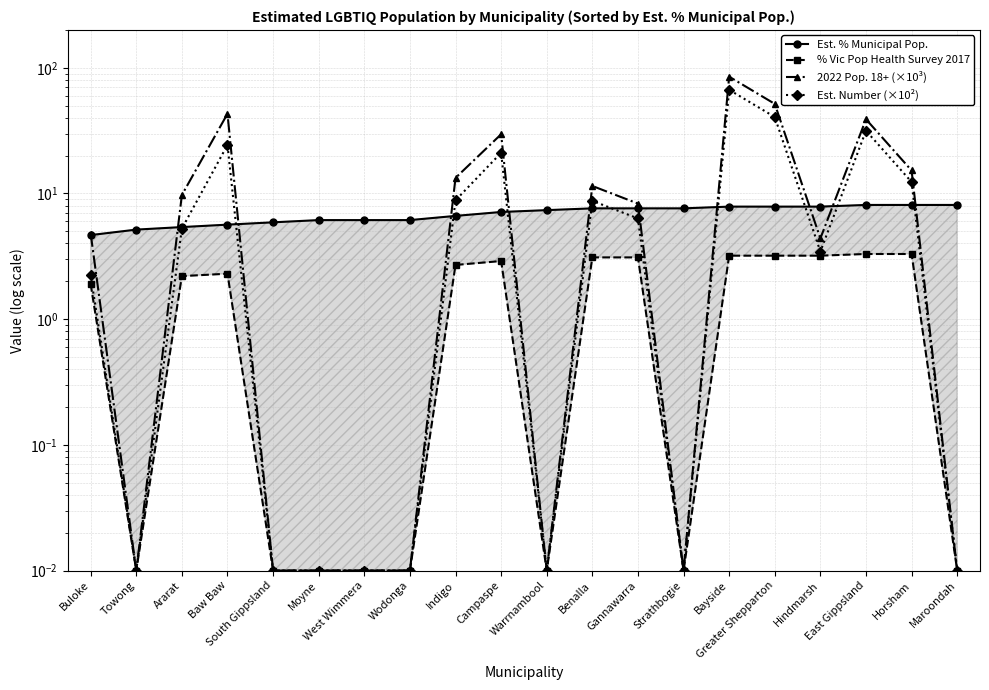

Reading right to left, list all the values displayed in this chart.

Est. % Municipal Pop.: Maroondah=8.1	Horsham=8.1	East Gippsland=8.1	Hindmarsh=7.9	Greater Shepparton=7.9	Bayside=7.9	Strathbogie=7.6	Gannawarra=7.6	Benalla=7.6	Warrnambool=7.4	Campaspe=7.1	Indigo=6.6	Wodonga=6.1	West Wimmera=6.1	Moyne=6.1	South Gippsland=5.9	Baw Baw=5.6	Ararat=5.4	Towong=5.2	Buloke=4.7
% Vic Pop Health Survey 2017: Maroondah=0.0	Horsham=3.3	East Gippsland=3.3	Hindmarsh=3.2	Greater Shepparton=3.2	Bayside=3.2	Strathbogie=0.0	Gannawarra=3.1	Benalla=3.1	Warrnambool=0.0	Campaspe=2.9	Indigo=2.7	Wodonga=0.0	West Wimmera=0.0	Moyne=0.0	South Gippsland=0.0	Baw Baw=2.3	Ararat=2.2	Towong=0.0	Buloke=1.9
2022 Pop. 18+ (×10³): Maroondah=0.0	Horsham=15.2	East Gippsland=39.0	Hindmarsh=4.4	Greater Shepparton=51.6	Bayside=85.0	Strathbogie=0.0	Gannawarra=8.3	Benalla=11.5	Warrnambool=0.0	Campaspe=29.6	Indigo=13.3	Wodonga=0.0	West Wimmera=0.0	Moyne=0.0	South Gippsland=0.0	Baw Baw=43.1	Ararat=9.7	Towong=0.0	Buloke=4.8
Est. Number (×10²): Maroondah=0.0	Horsham=12.3	East Gippsland=31.6	Hindmarsh=3.5	Greater Shepparton=40.6	Bayside=66.8	Strathbogie=0.0	Gannawarra=6.3	Benalla=8.7	Warrnambool=0.0	Campaspe=21.1	Indigo=8.8	Wodonga=0.0	West Wimmera=0.0	Moyne=0.0	South Gippsland=0.0	Baw Baw=24.3	Ararat=5.3	Towong=0.0	Buloke=2.2